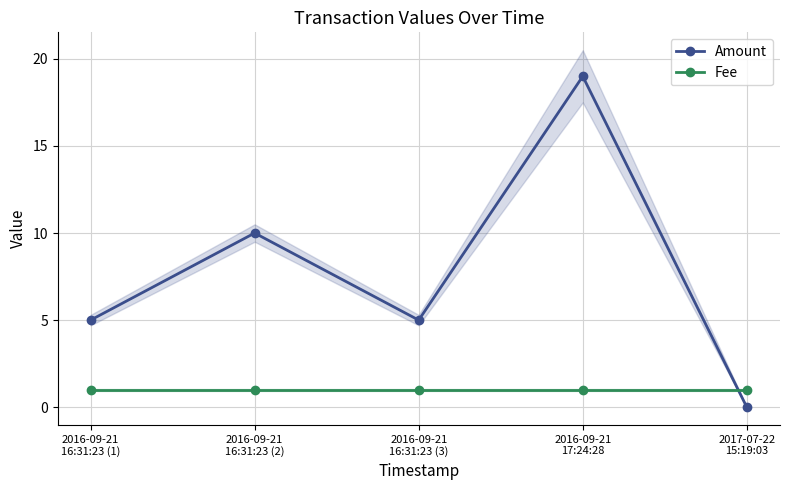

How many times do Fee and Amount cross each other?

1